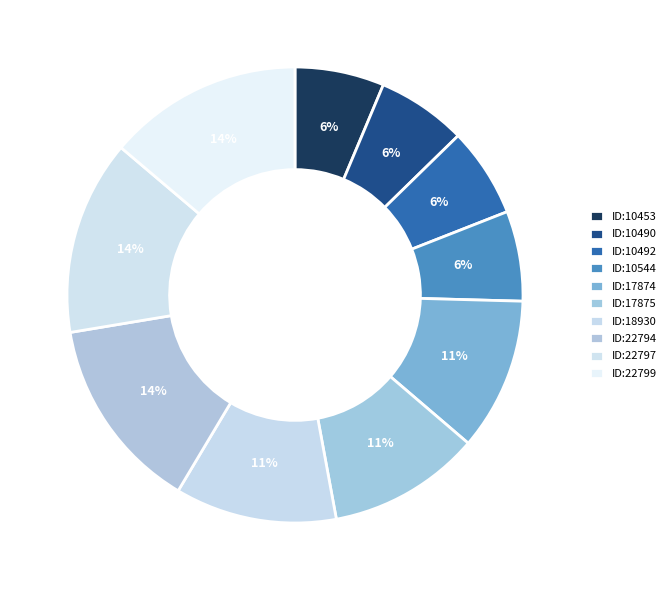

How many segments does this pie chart have?

10